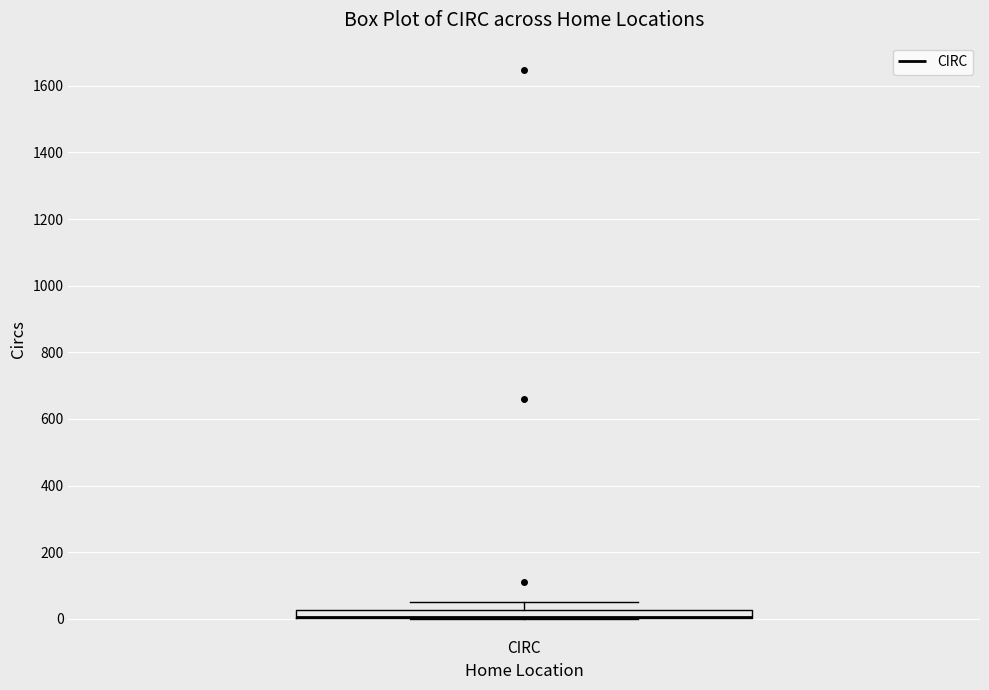

Where does the upper whisker of the box for CIRC end on the y-axis? The values are not printed on the chart, so give them approximately, as read against the axis.

60